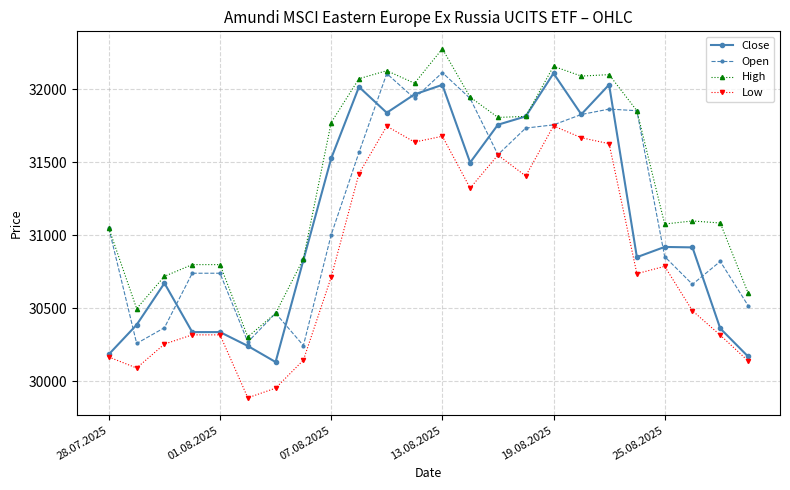

Which series has the largest total across all categories?

High